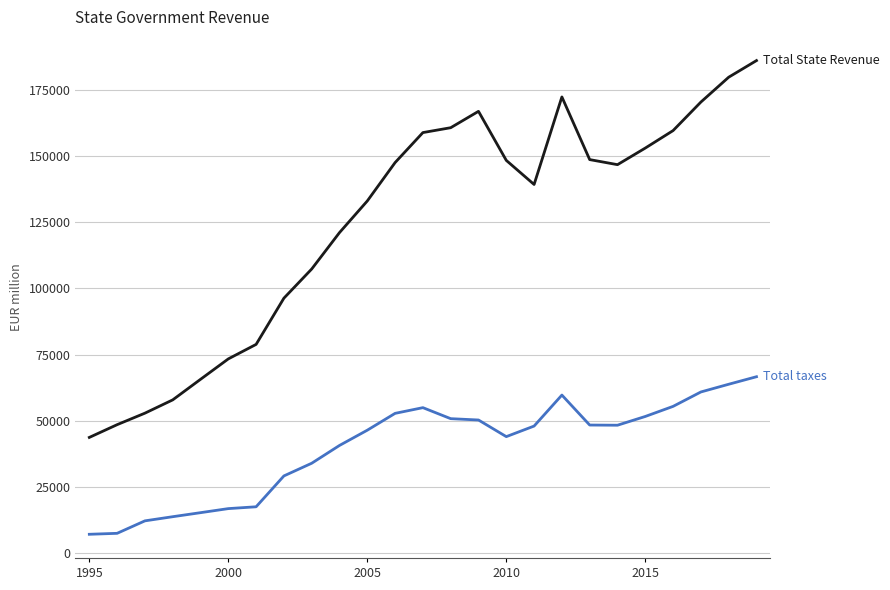

What is the smallest value displayed?

7194